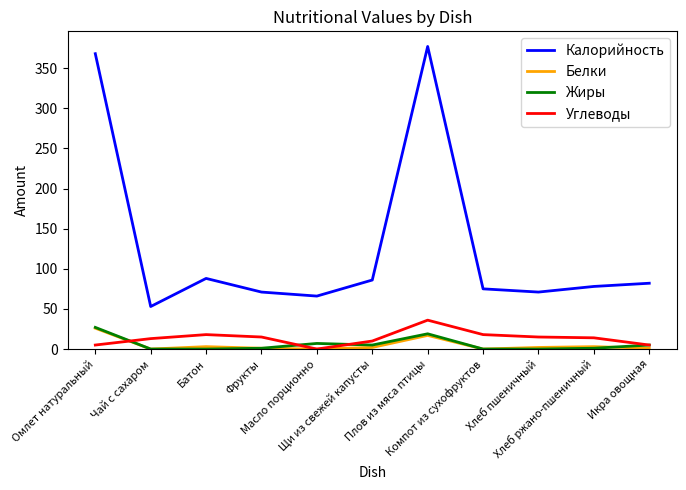

True or false: Калорийность has more than 0 points higher than both neighbors.

True